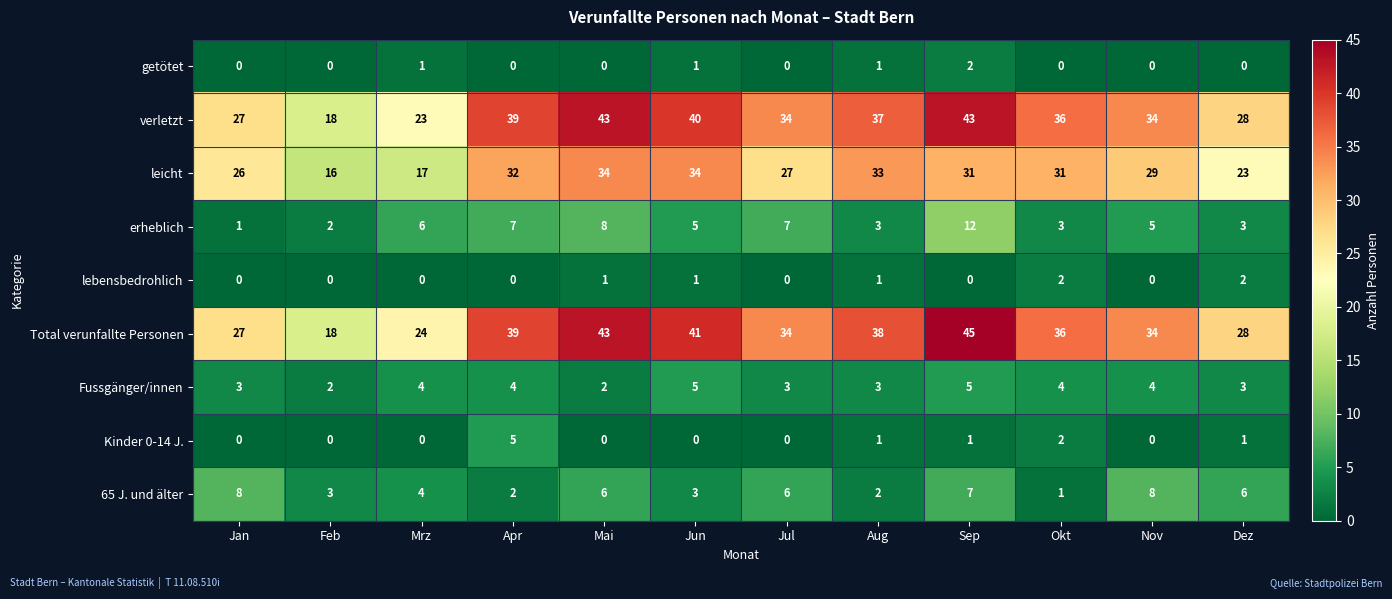

What value does the Fussgänger/innen series have at Dez?

3